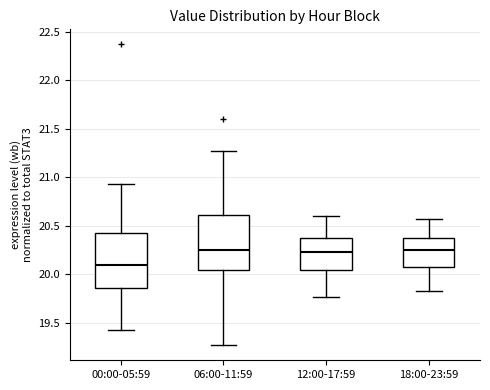

Reading left to right, read every box against the y-axis: the position of its median line, the range the box covers, and the ends of its whiskers. The values are not printed on the chart, so give them approximately, as read against the axis.

00:00-05:59: median 20.10, box 19.85 to 20.45, whiskers 19.45 to 20.95
06:00-11:59: median 20.25, box 20.05 to 20.60, whiskers 19.25 to 21.25
12:00-17:59: median 20.25, box 20.05 to 20.40, whiskers 19.75 to 20.60
18:00-23:59: median 20.25, box 20.10 to 20.40, whiskers 19.85 to 20.55